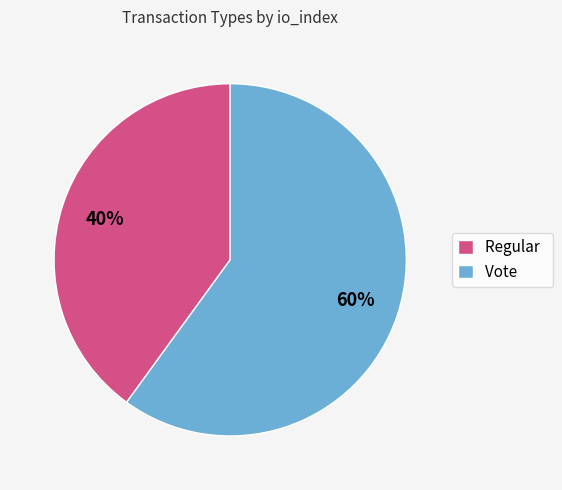

Do Vote and Regular together represent more than half of the pie?

Yes